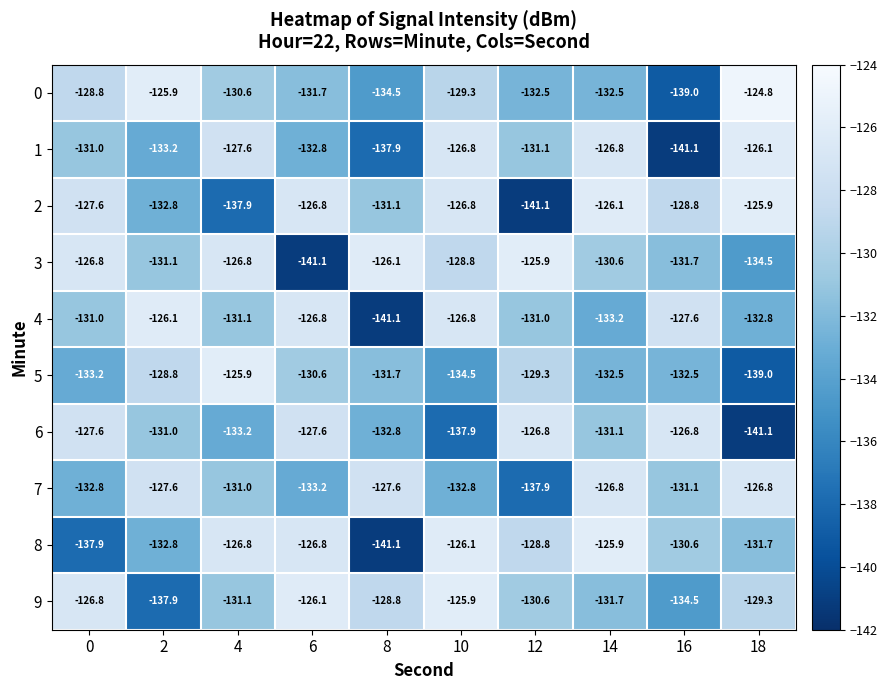

Where is 3 nearest to the value -133?

16